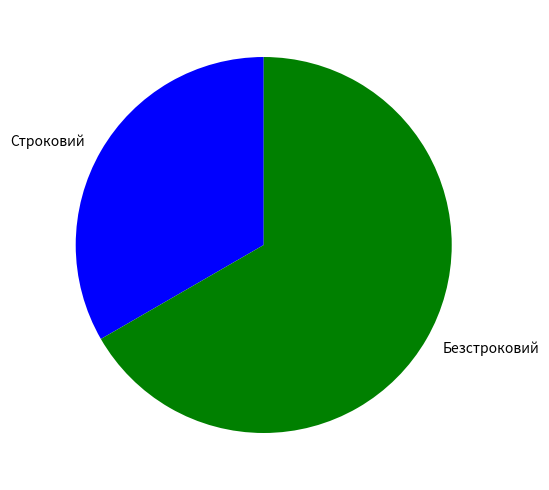

What is the smallest slice in the pie chart?

Строковий